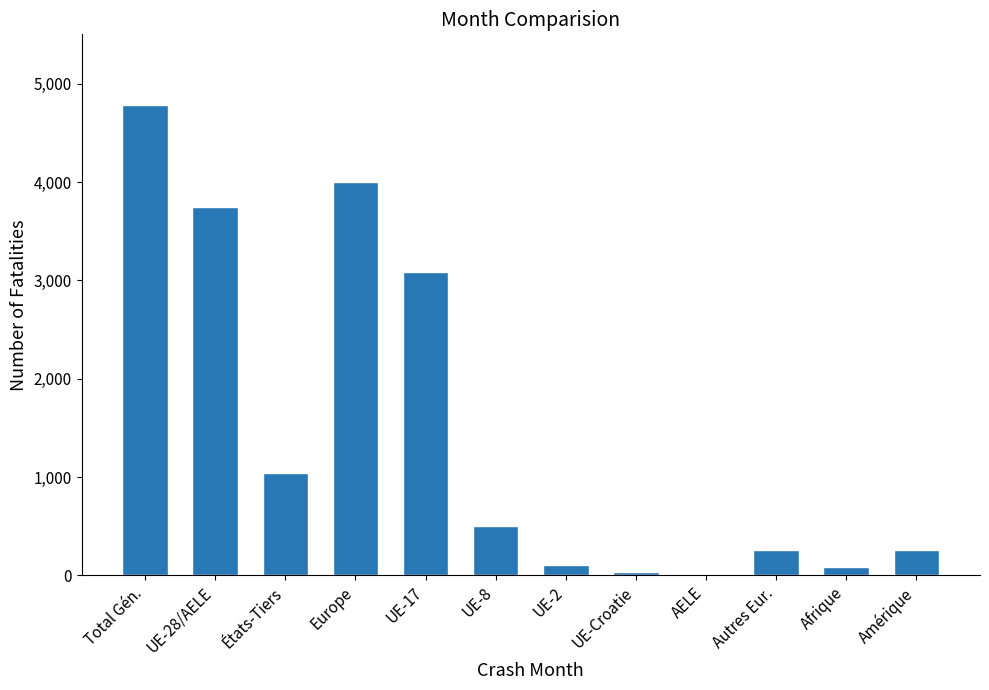

Which label corresponds to the largest value in the chart?

Total Gén.